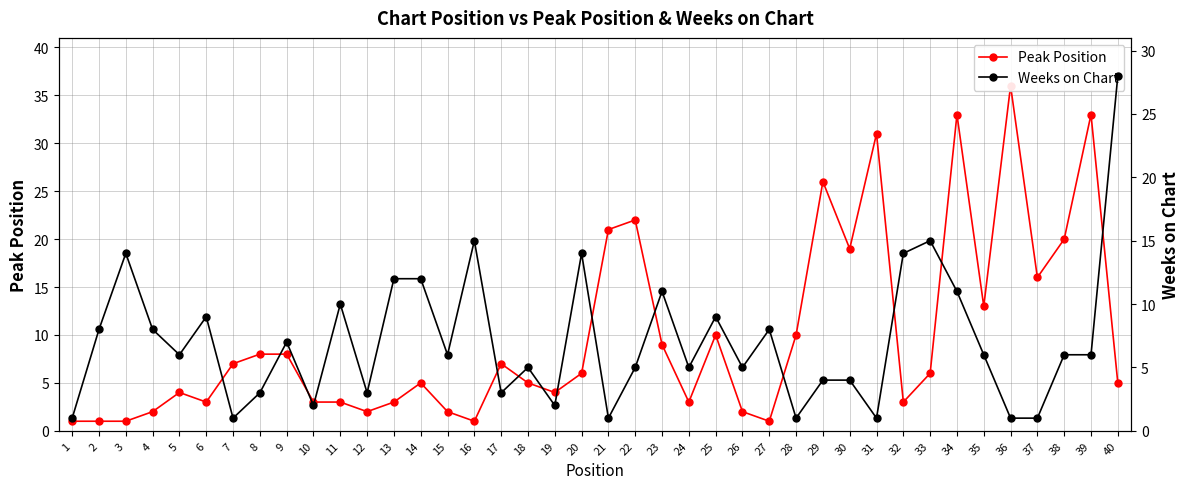

The Weeks on Chart series shows 7 at 18. True or false?

False